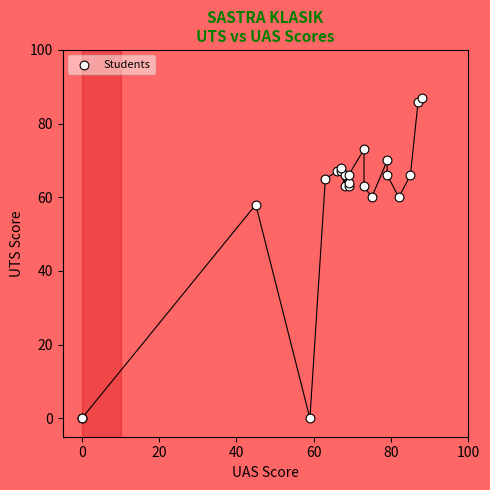

What Y value in the scatter plot is closest to 43?

58